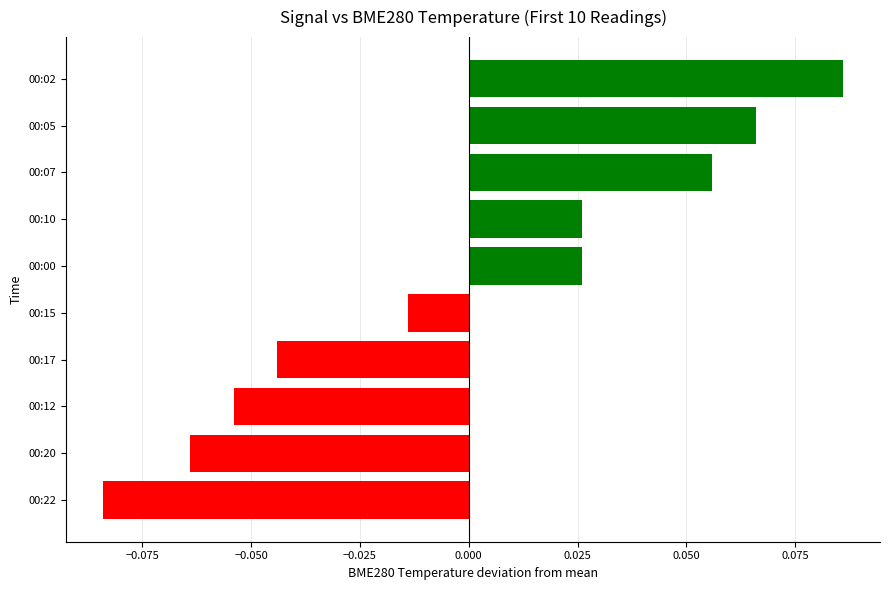

True or false: the data shows -0.0 at 00:22.

False